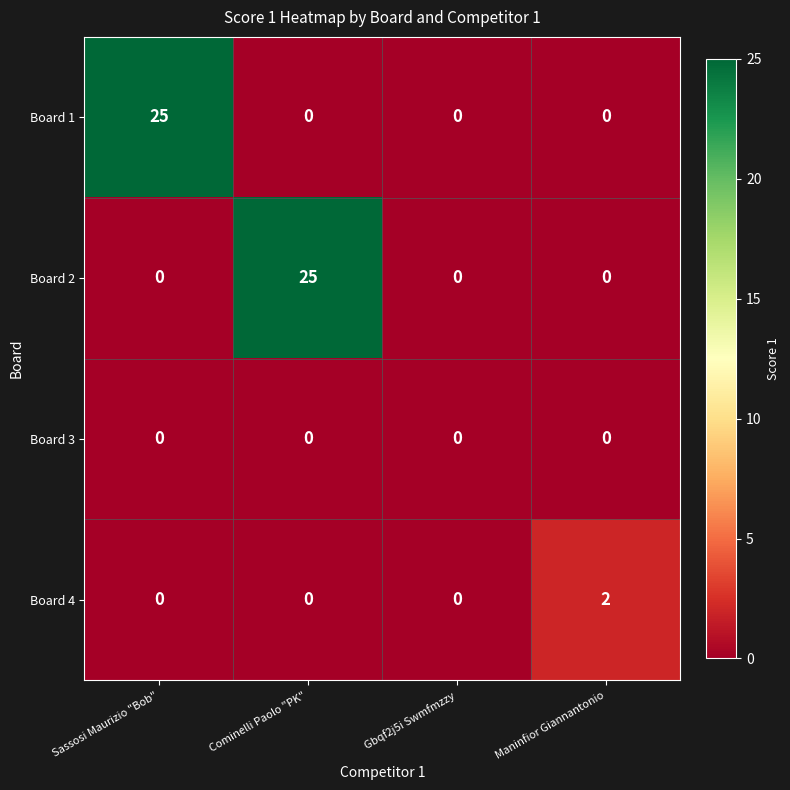

True or false: Board 1 has a value of 0 at Maninfior Giannantonio.

True